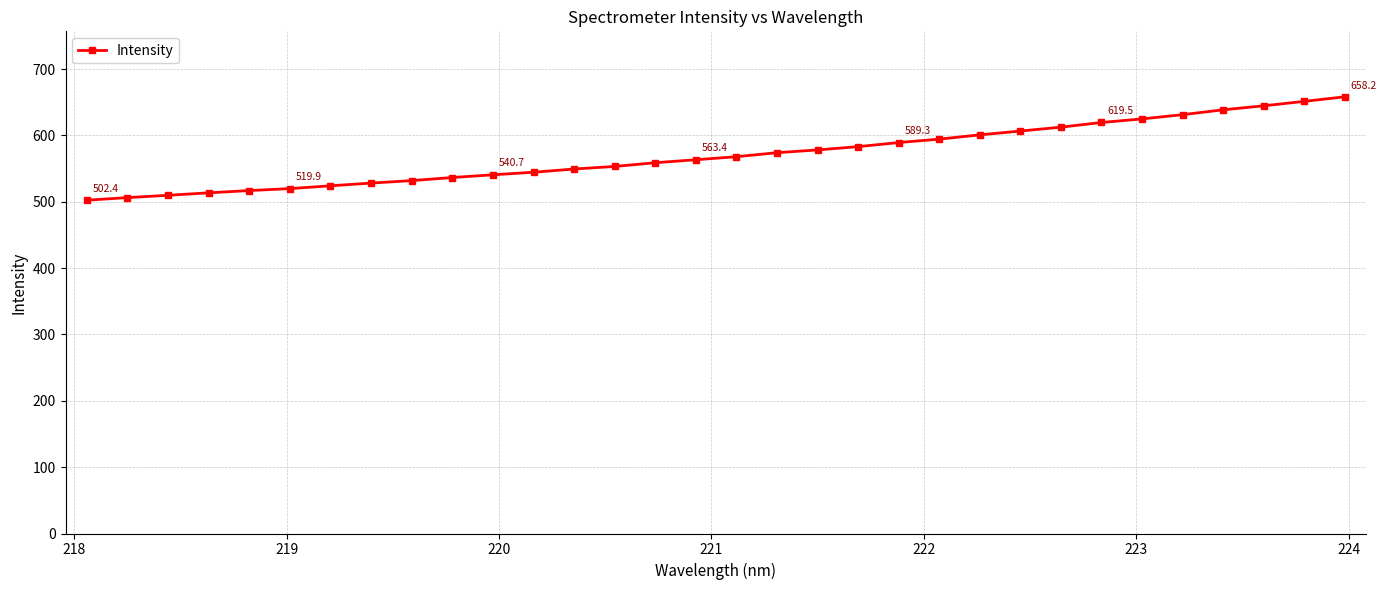

How many values exceed 567?

16